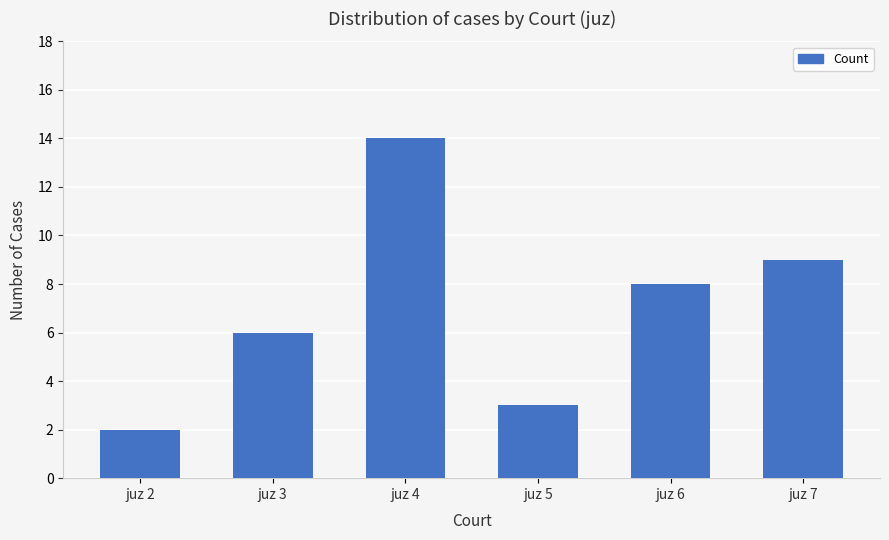

Between juz 7 and juz 5, which is larger?

juz 7